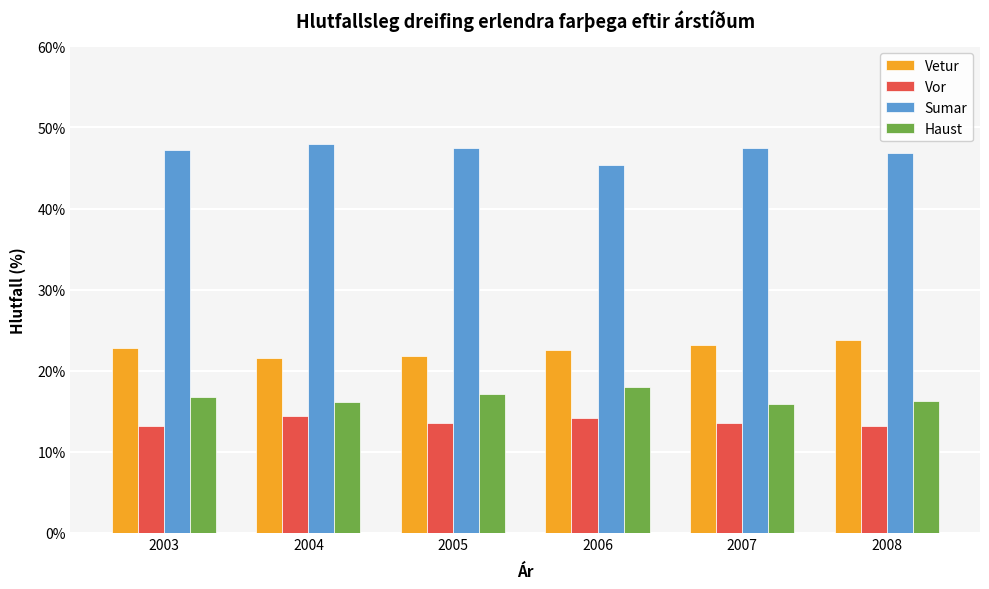

How many bars are there in each group?

4